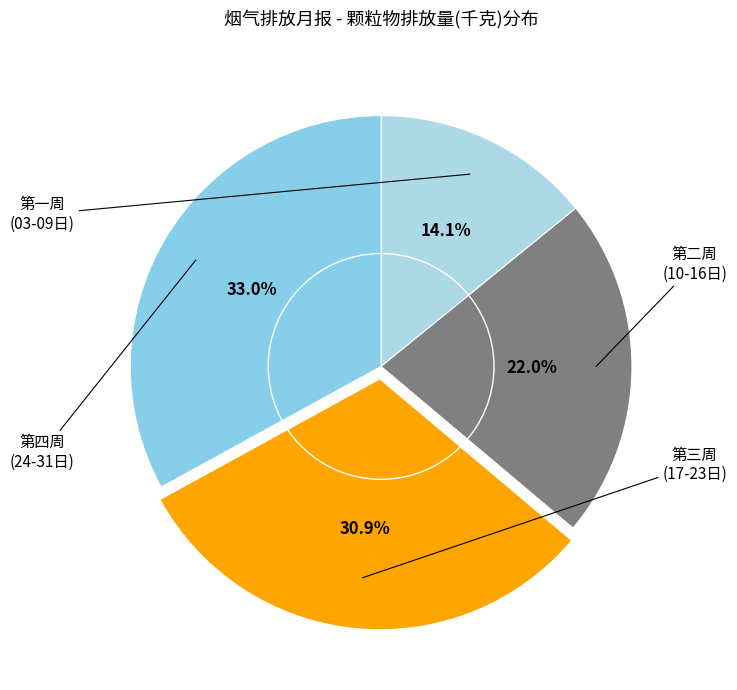

Count the number of slices in the pie.

4